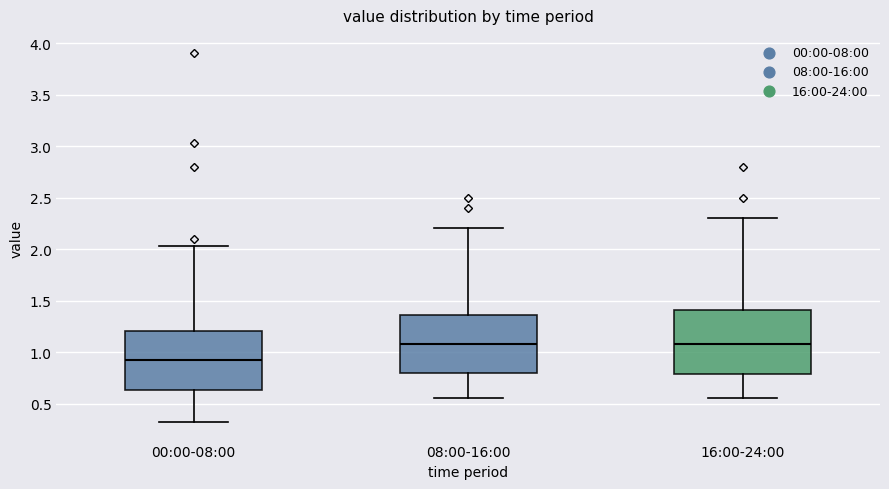

Reading left to right, read every box against the y-axis: the position of its median line, the range the box covers, and the ends of its whiskers. The values are not printed on the chart, so give them approximately, as read against the axis.

00:00-08:00: median 0.95, box 0.65 to 1.20, whiskers 0.30 to 2.05
08:00-16:00: median 1.10, box 0.80 to 1.35, whiskers 0.55 to 2.20
16:00-24:00: median 1.10, box 0.80 to 1.40, whiskers 0.55 to 2.30